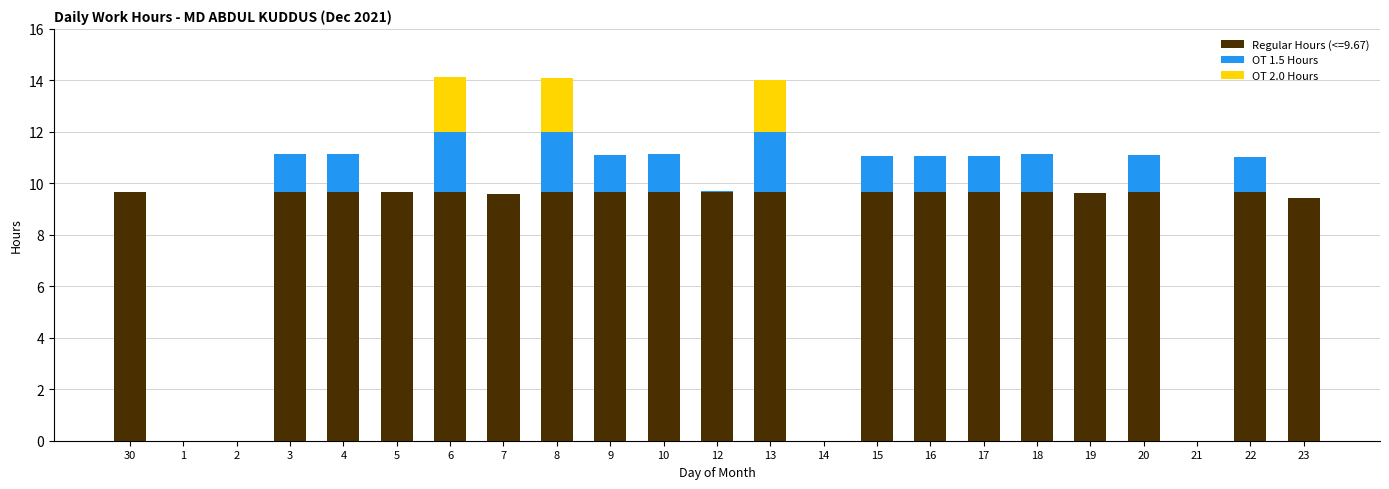

True or false: Regular Hours (<=9.67) has a value of 4.5 at 3.

False